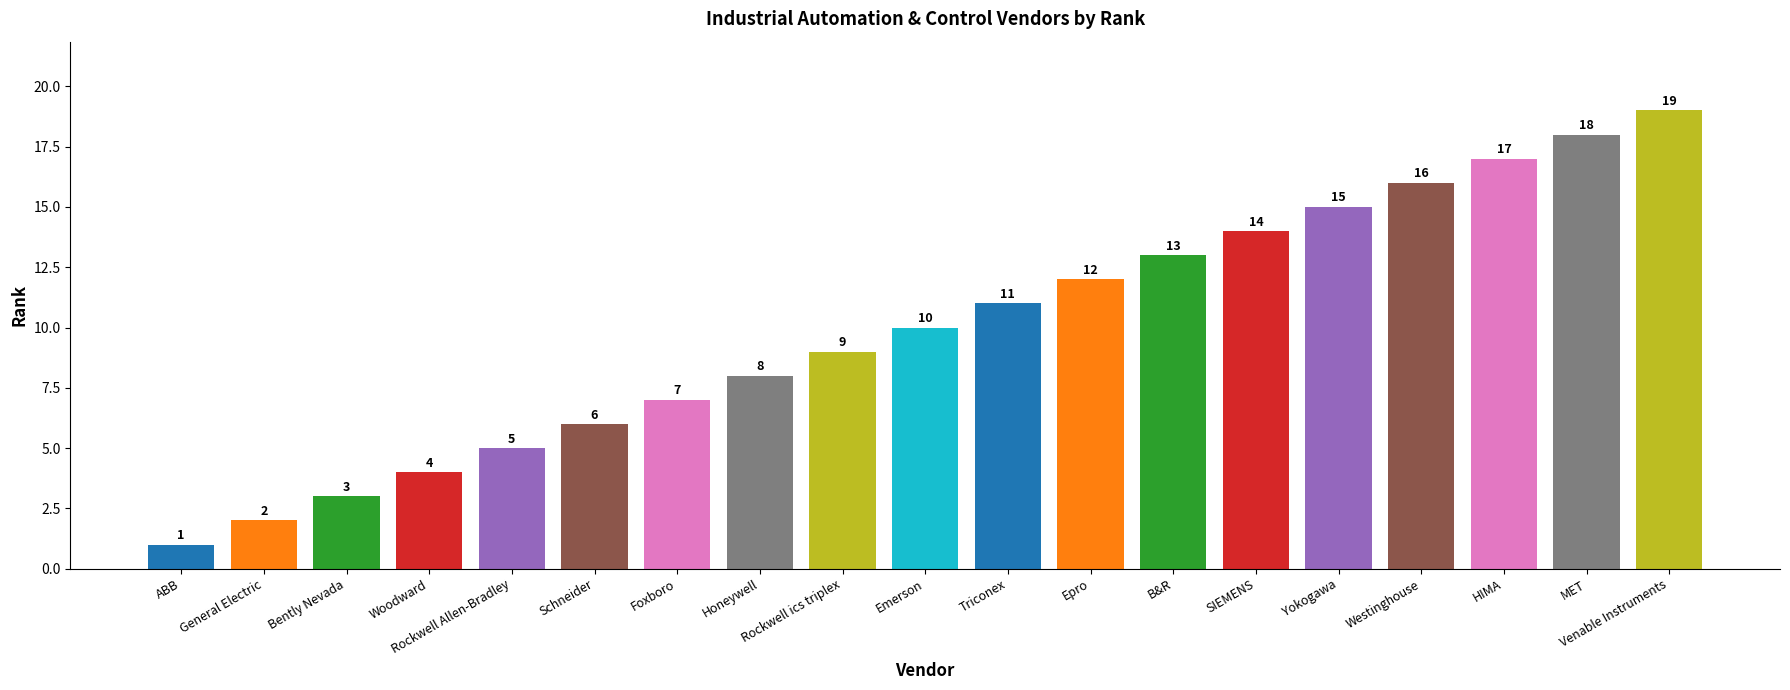

Count the number of data series in this chart.

1